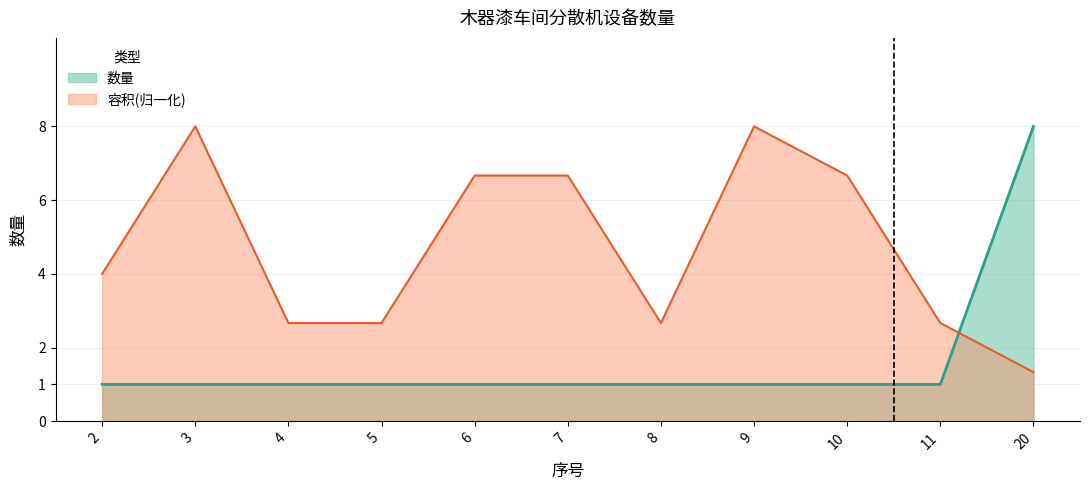

Rank the categories by value from highest to lowest.

20, 2, 3, 4, 5, 6, 7, 8, 9, 10, 11